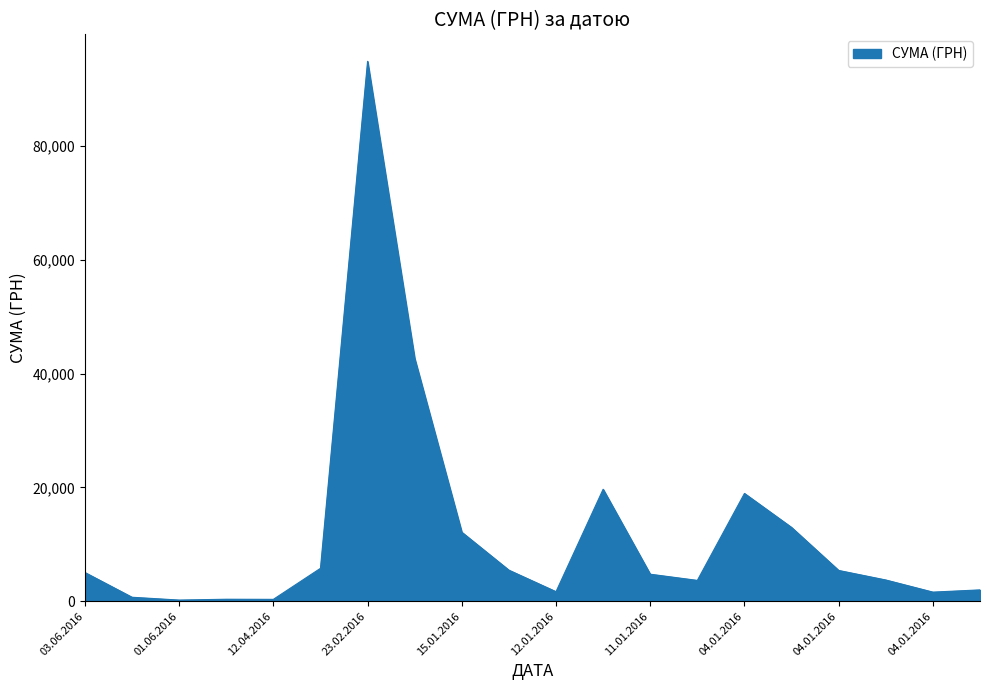

What is the greatest value displayed?

94932.7